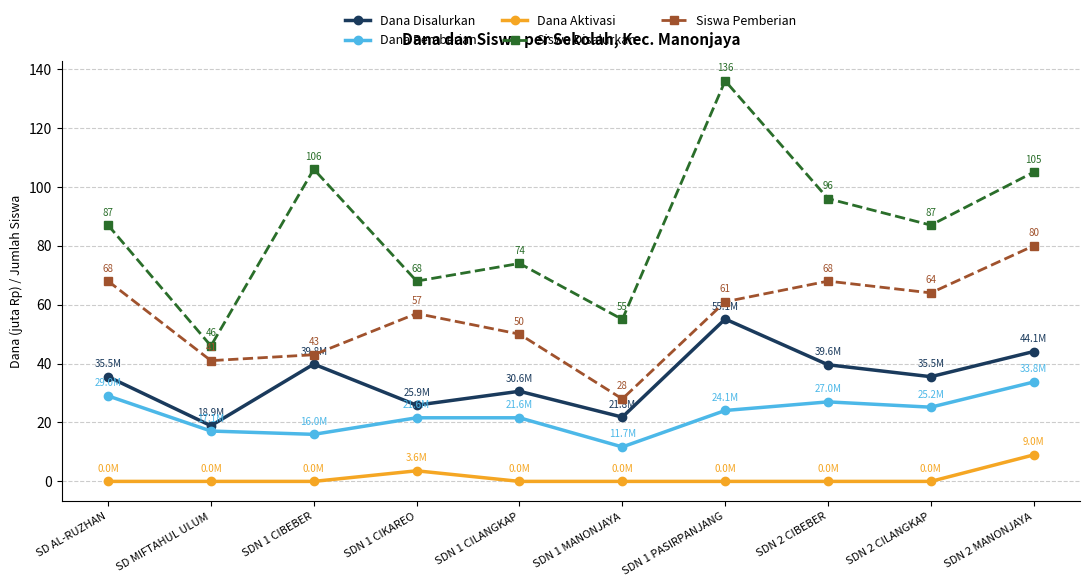

What is the sum of the Siswa Pemberian values at SDN 1 CILANGKAP and SDN 2 MANONJAYA?

130.0